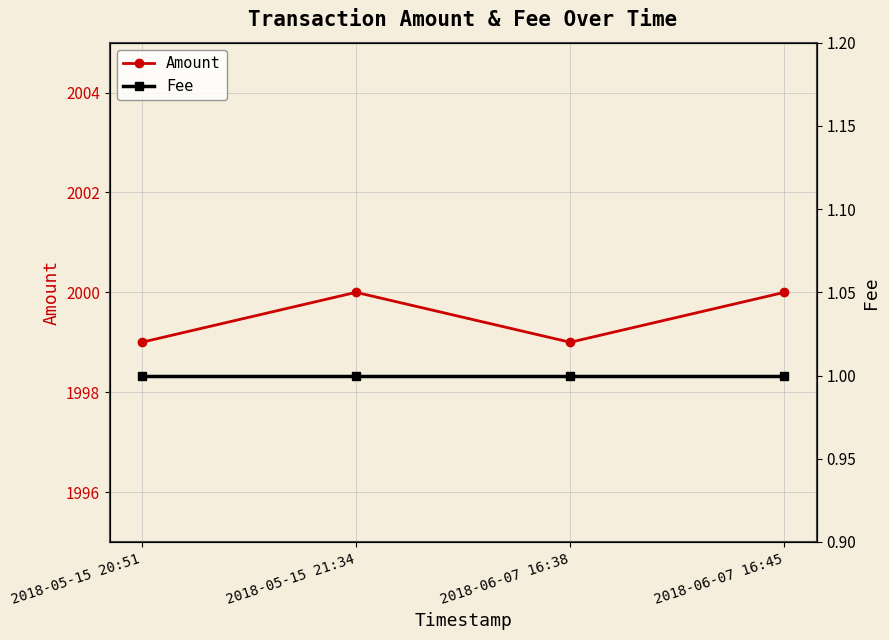

Is it true that Amount equals 3461 at 2018-06-07 16:45?

False